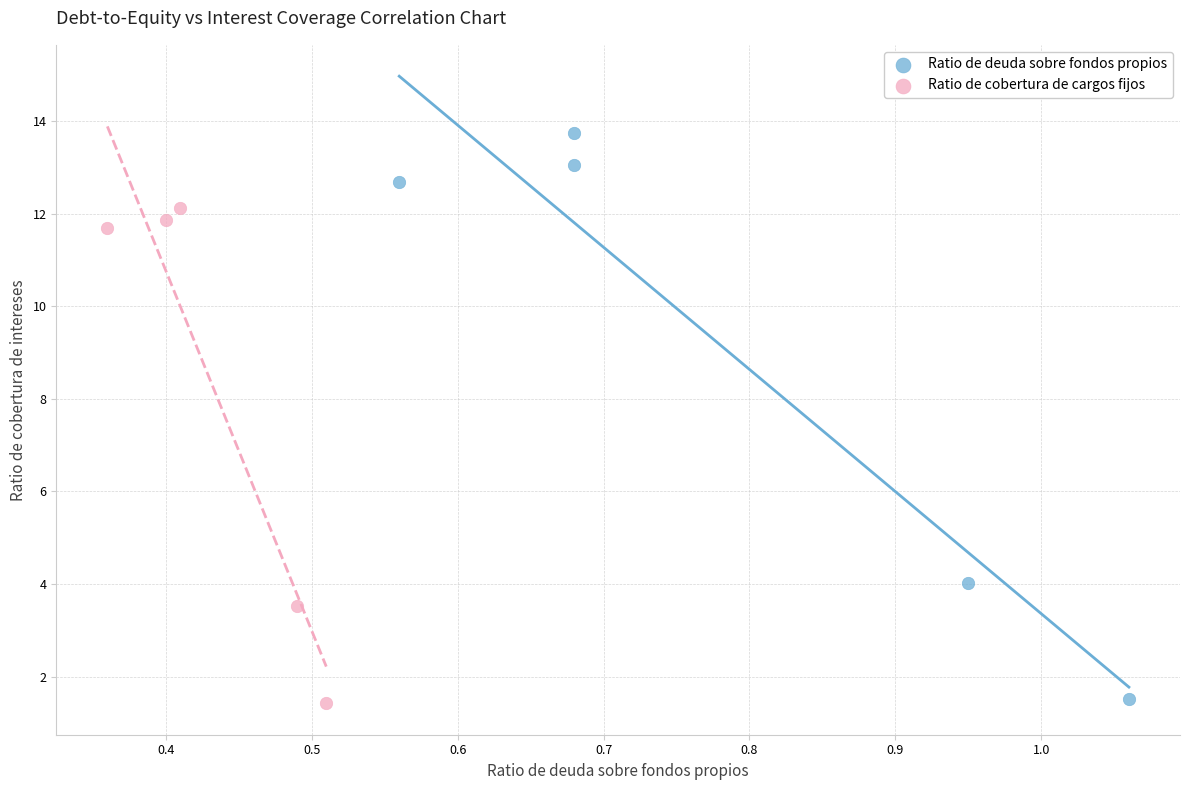

Which series has the largest Y range (max minus min)?

Ratio de deuda sobre fondos propios